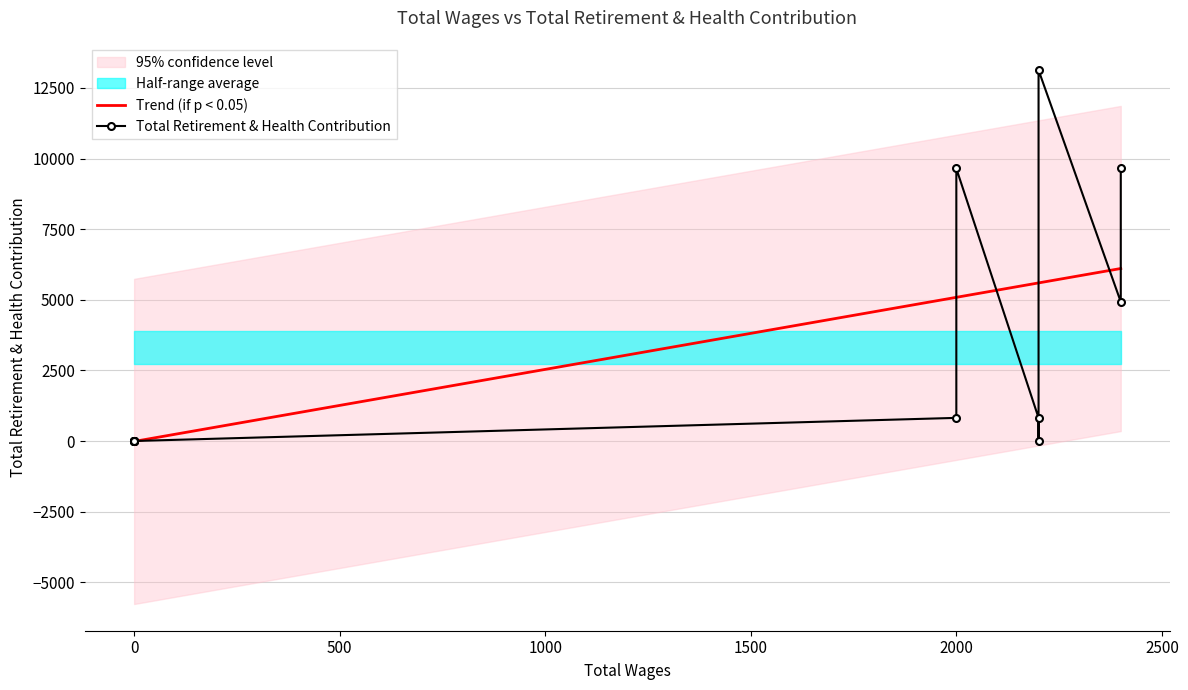

How many lines are shown in the chart?

1